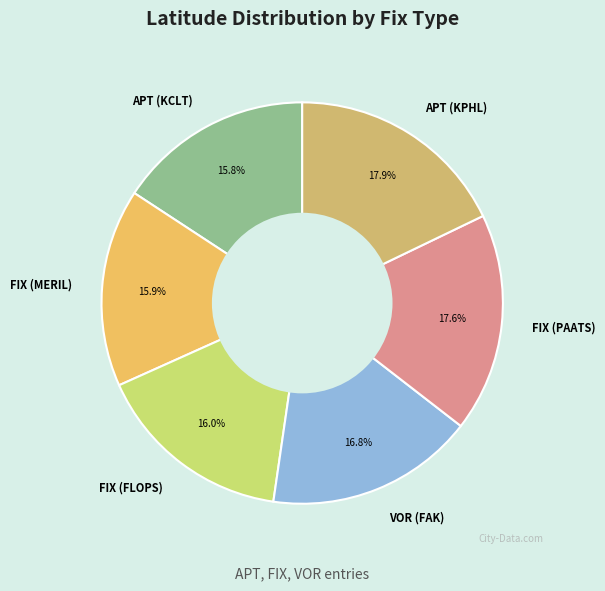

To the nearest percent, what is the difference between the largest and smallest slice percentages?

2%